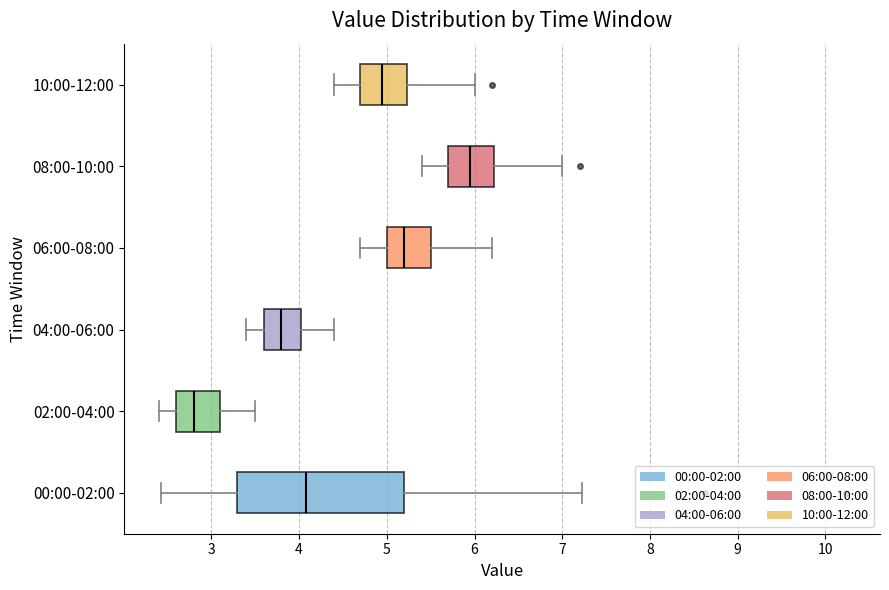

Reading bottom to top, transcribe this box plot: for each box, give where its median line is, the range the box spans, and where its two whiskers end, as read against the x-axis. The values are not printed on the chart, so give them approximately, as read against the axis.

00:00-02:00: median 4.1, box 3.3 to 5.2, whiskers 2.4 to 7.2
02:00-04:00: median 2.8, box 2.6 to 3.1, whiskers 2.4 to 3.5
04:00-06:00: median 3.8, box 3.6 to 4.0, whiskers 3.4 to 4.4
06:00-08:00: median 5.2, box 5.0 to 5.5, whiskers 4.7 to 6.2
08:00-10:00: median 6.0, box 5.7 to 6.2, whiskers 5.4 to 7.0
10:00-12:00: median 5.0, box 4.7 to 5.2, whiskers 4.4 to 6.0